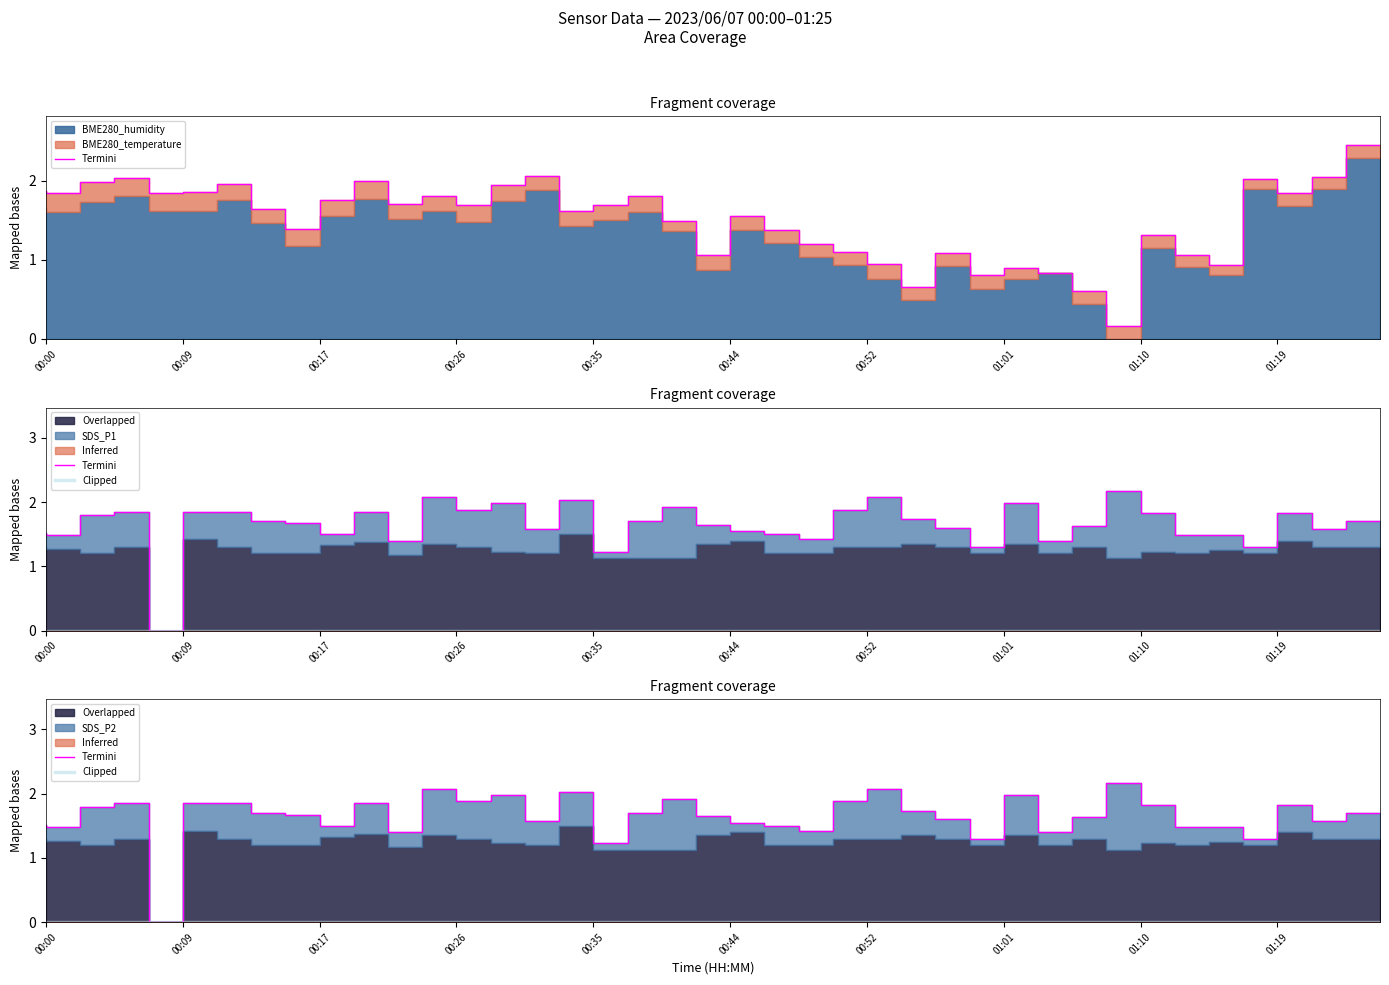

Which category has the highest value in the BME280_humidity series?

01:25